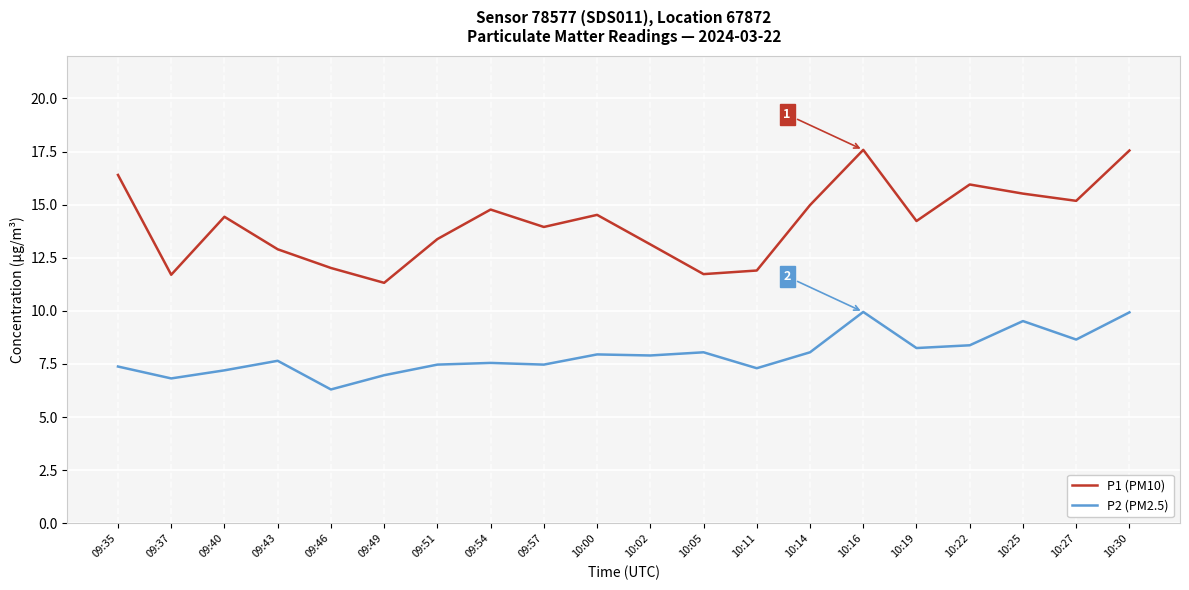

True or false: P2 (PM2.5) has a value of 7.5 at 09:51.

True